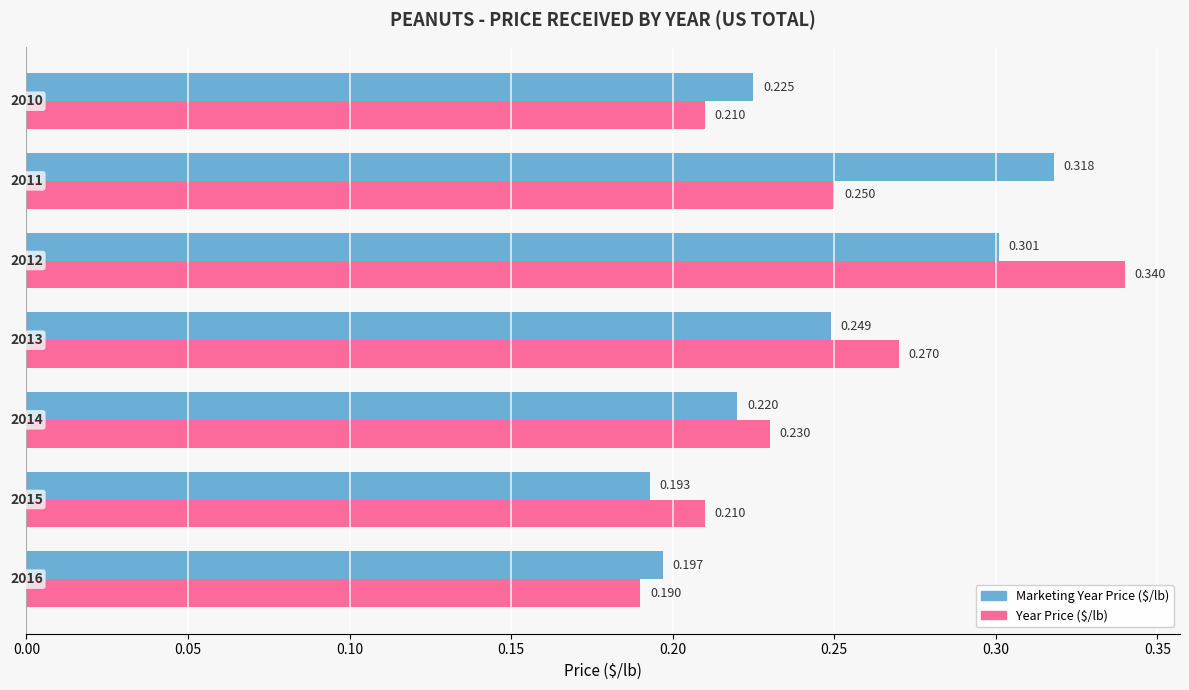

At how many categories does at least one series exceed 0?

7